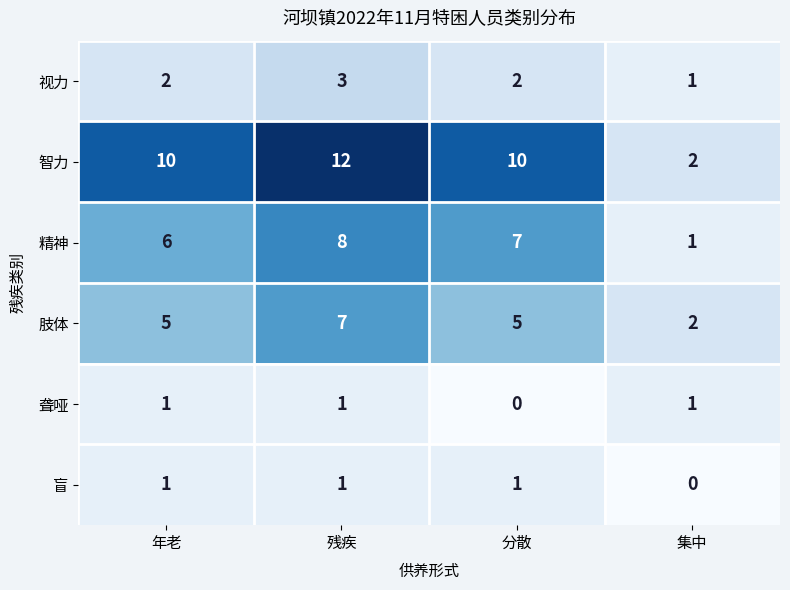

What is the sum of the 视力 values at 分散 and 年老?

4